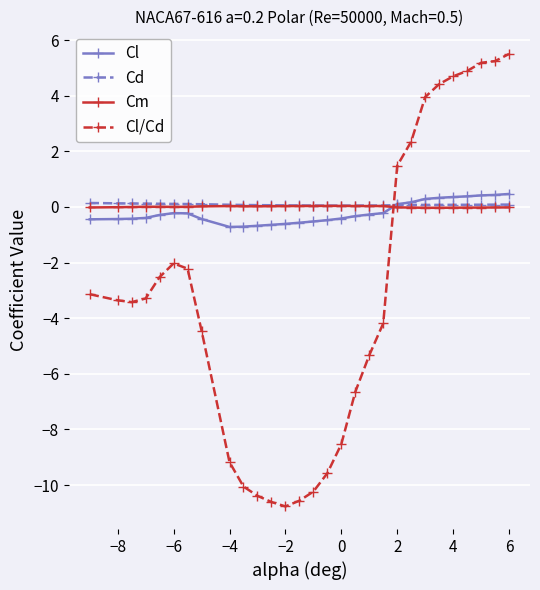

True or false: Cl/Cd and Cm intersect in this chart.

True